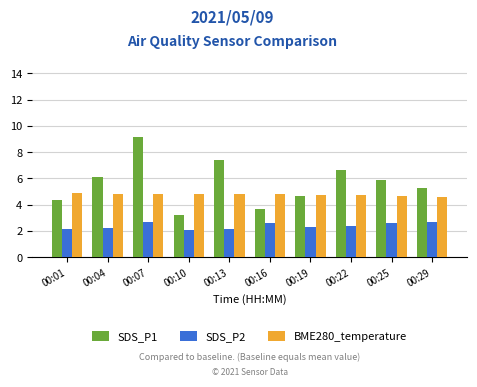

How many BME280_temperature values are between 4 and 5?

10